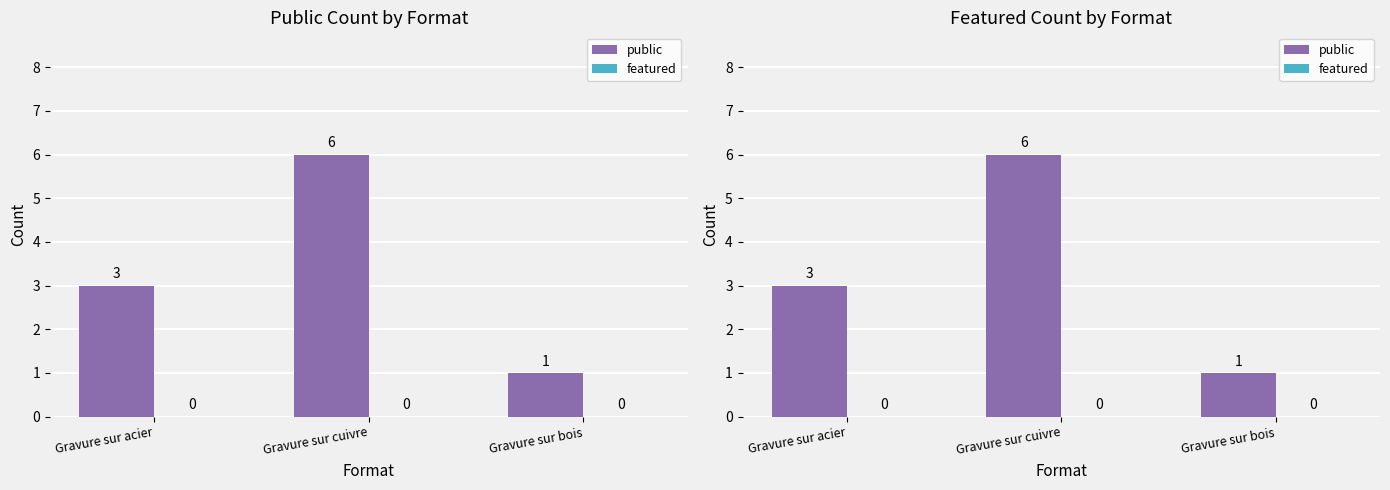

How many groups of bars are there?

3